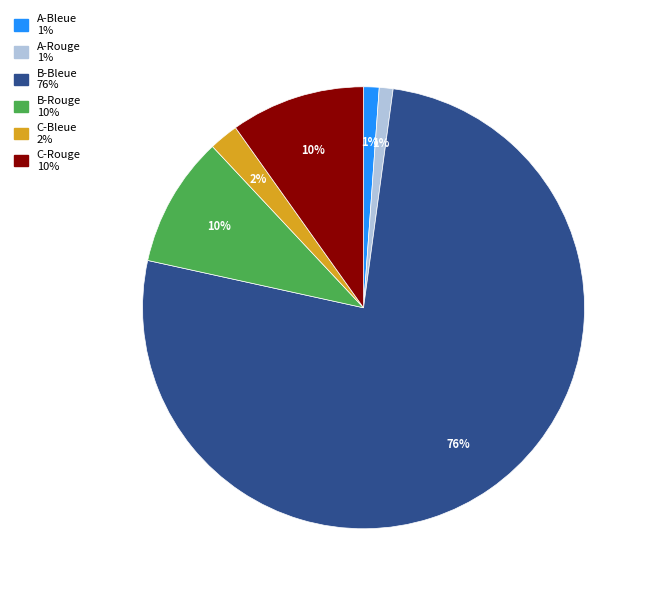

Does any single category account for the majority?

Yes